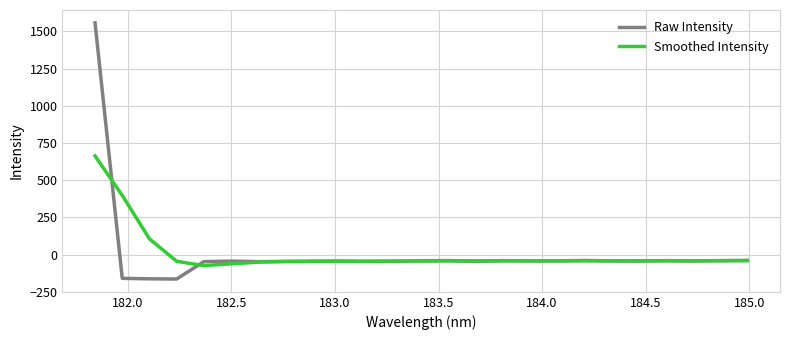

Which series has the widest spread of values?

Raw Intensity